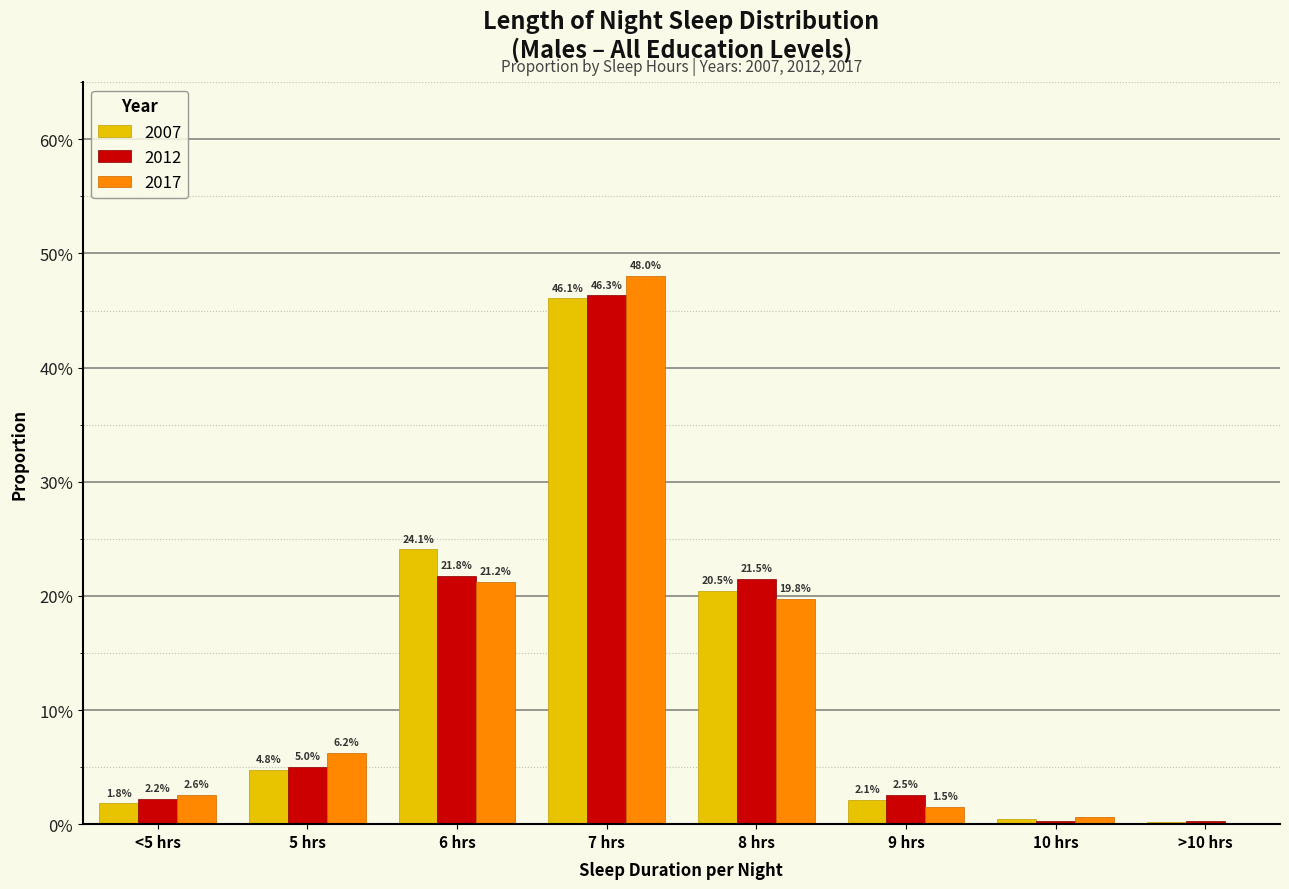

What are all the series names shown in the legend?

2007, 2012, 2017